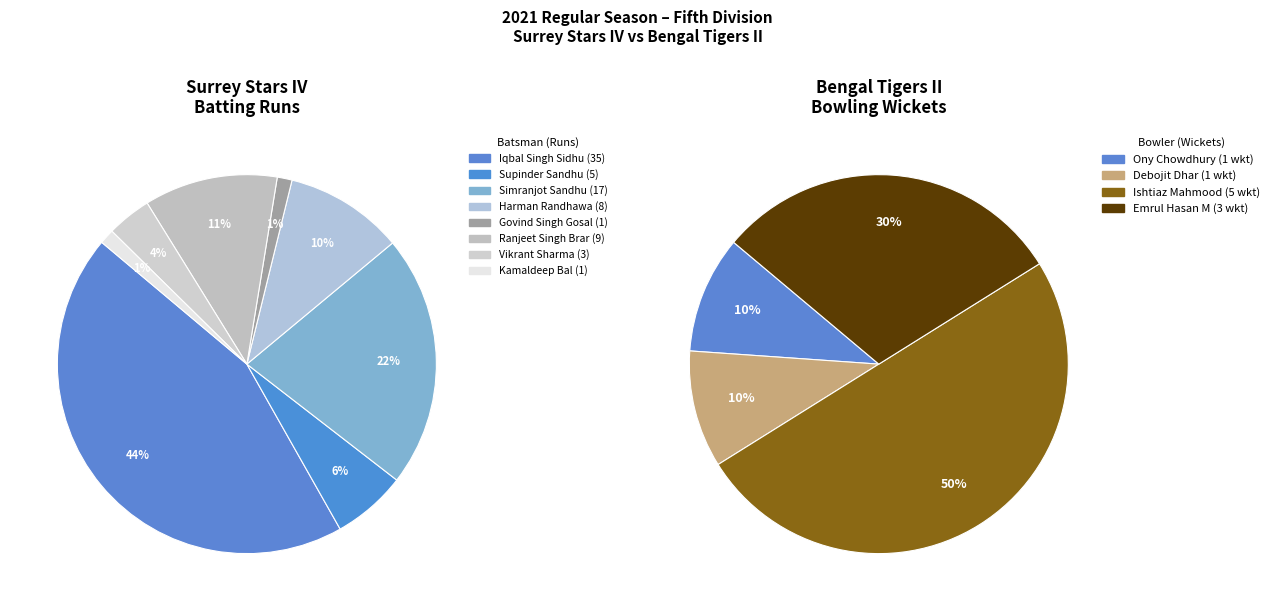

Between Ranjeet Singh Brar and Vikrant Sharma, which is larger?

Ranjeet Singh Brar